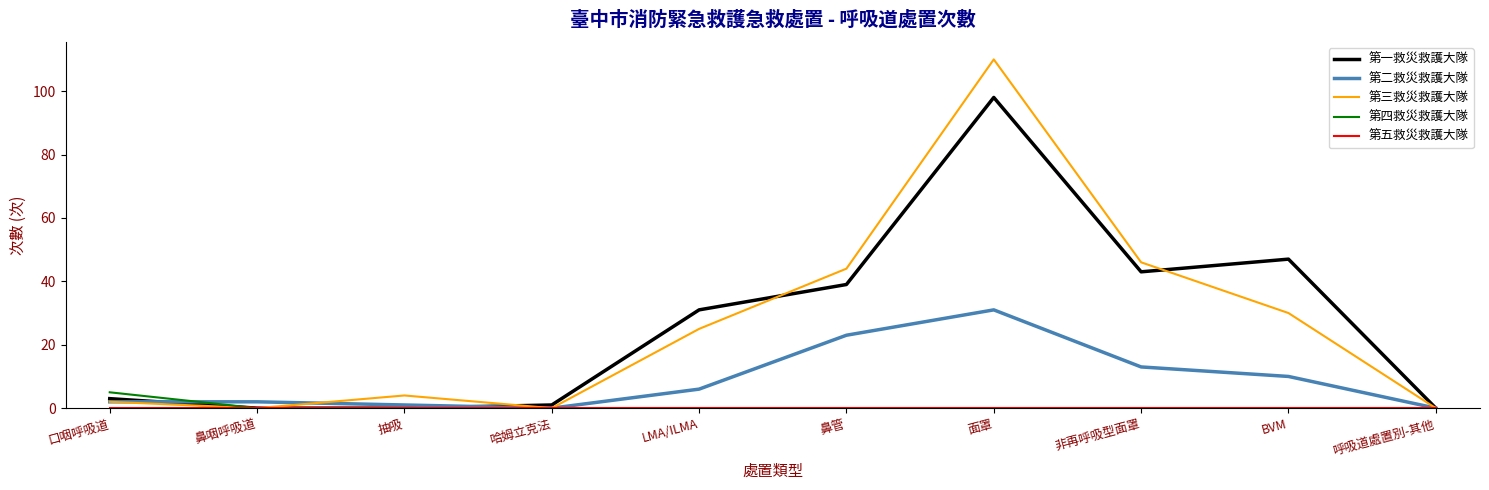

What is the sum of all 第一救災救護大隊 values?

262